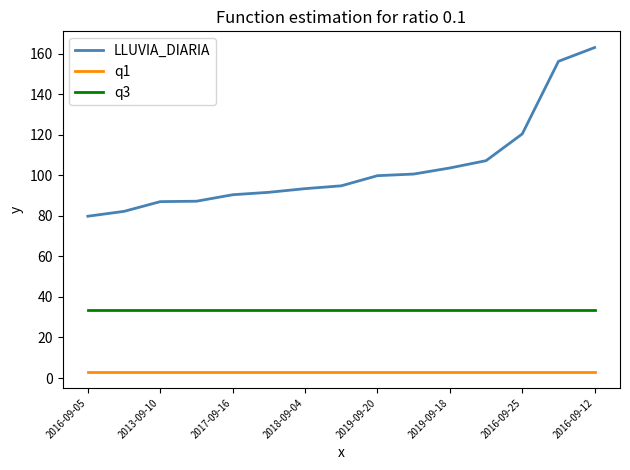

What is the difference between the maximum and minimum values in the LLUVIA_DIARIA series?

83.2